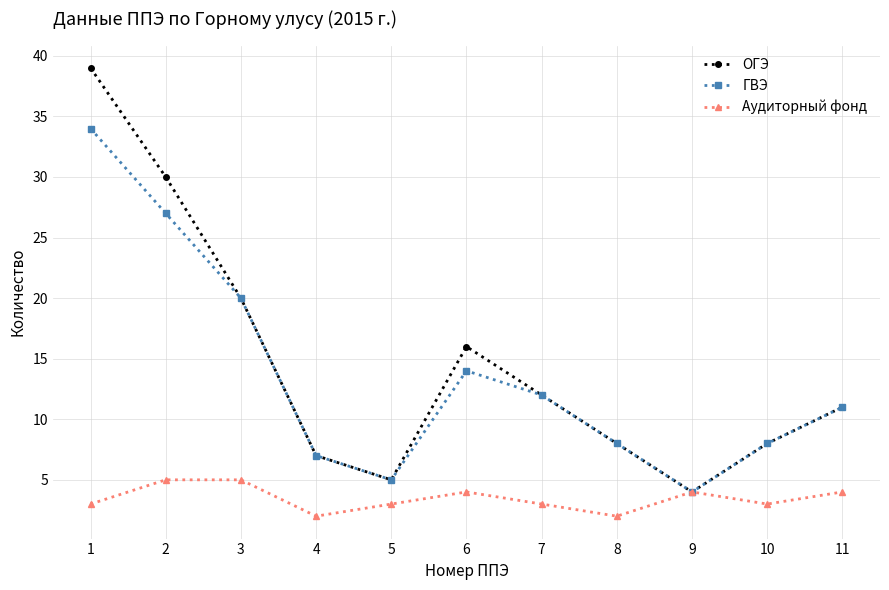

Which category has the lowest value in the ГВЭ series?

9